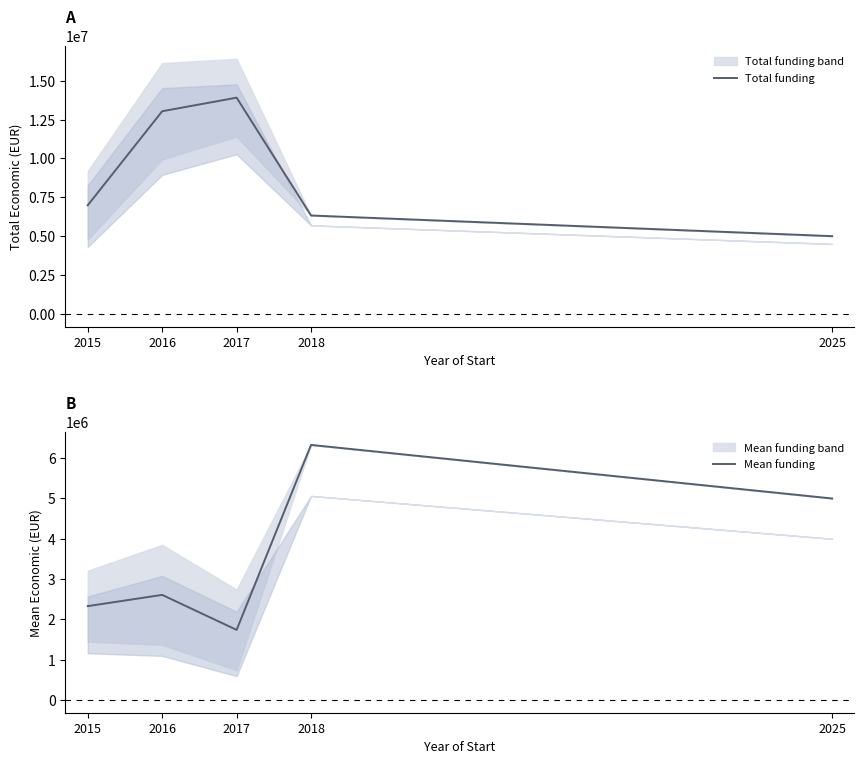

Does the chart have visible grid lines?

No